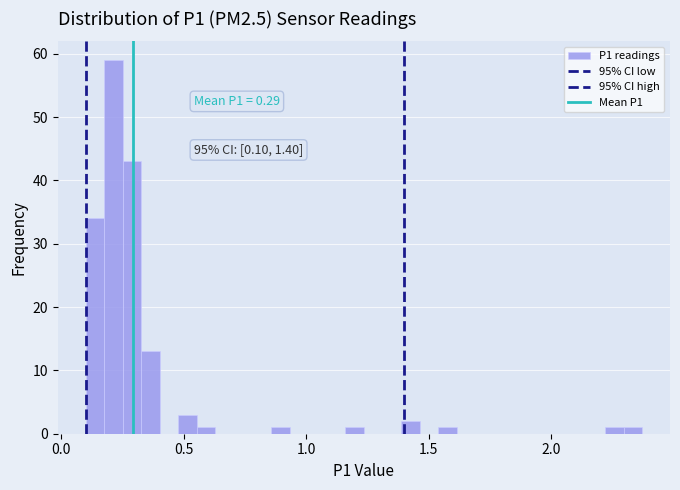

Read against the x-axis, roughly where is the centre of the tallest bar?

0.20